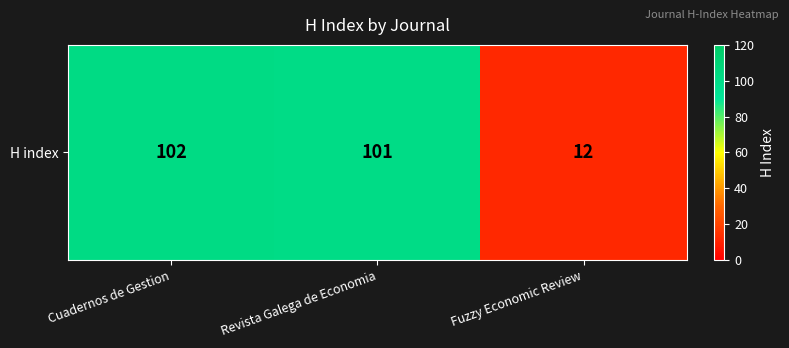

Reading left to right, transcribe all the data shown in this chart.

102	101	12